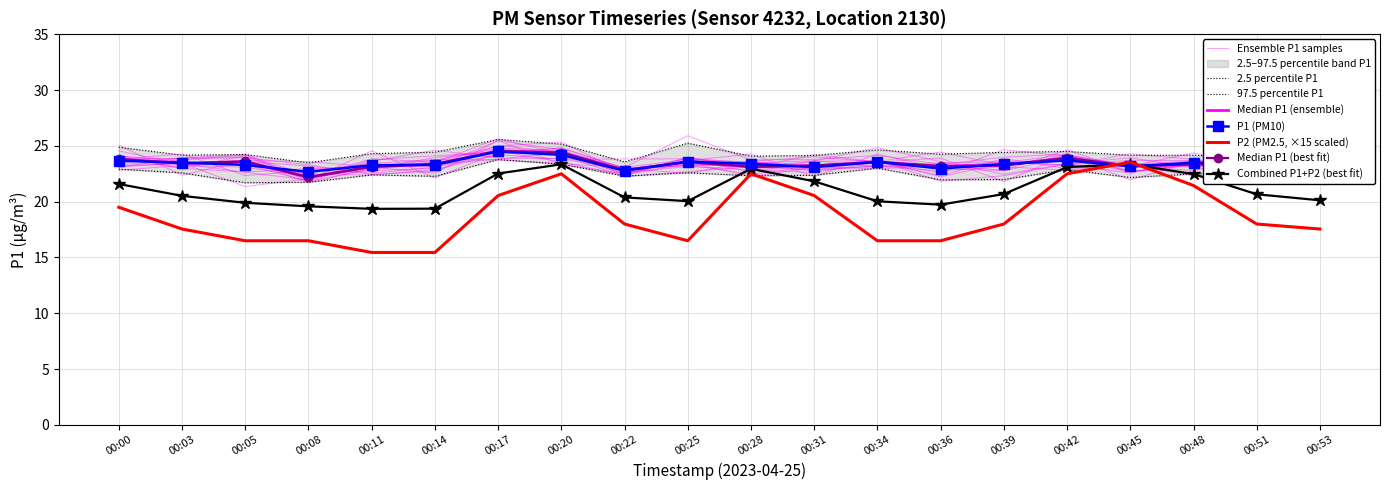

Reading left to right, what are all the values shown in this chart?

P1: 23.7	23.5	23.3	22.7	23.3	23.3	24.5	24.2	22.8	23.6	23.4	23.1	23.6	23.0	23.4	23.7	23.2	23.5	23.3	22.7
P2: 19.5	17.5	16.5	16.5	15.5	15.5	20.6	22.5	18.0	16.5	22.5	20.6	16.5	16.5	18.0	22.5	23.6	21.4	18.0	17.5